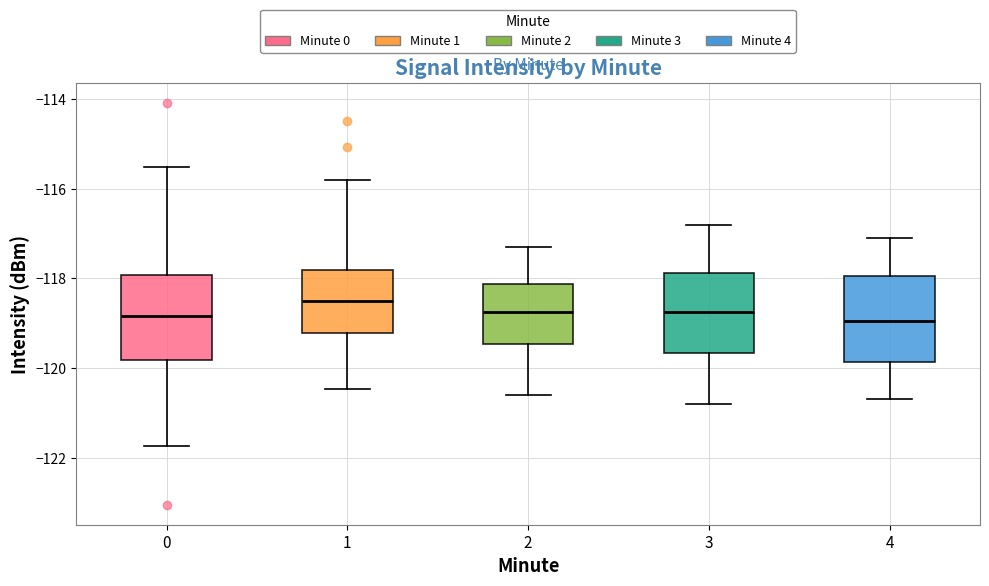

Reading left to right, read every box against the y-axis: the position of its median line, the range the box covers, and the ends of its whiskers. The values are not printed on the chart, so give them approximately, as read against the axis.

0: median -118.8, box -119.8 to -118.0, whiskers -121.8 to -115.6
1: median -118.4, box -119.2 to -117.8, whiskers -120.4 to -115.8
2: median -118.8, box -119.4 to -118.2, whiskers -120.6 to -117.2
3: median -118.8, box -119.6 to -117.8, whiskers -120.8 to -116.8
4: median -119.0, box -119.8 to -118.0, whiskers -120.6 to -117.0